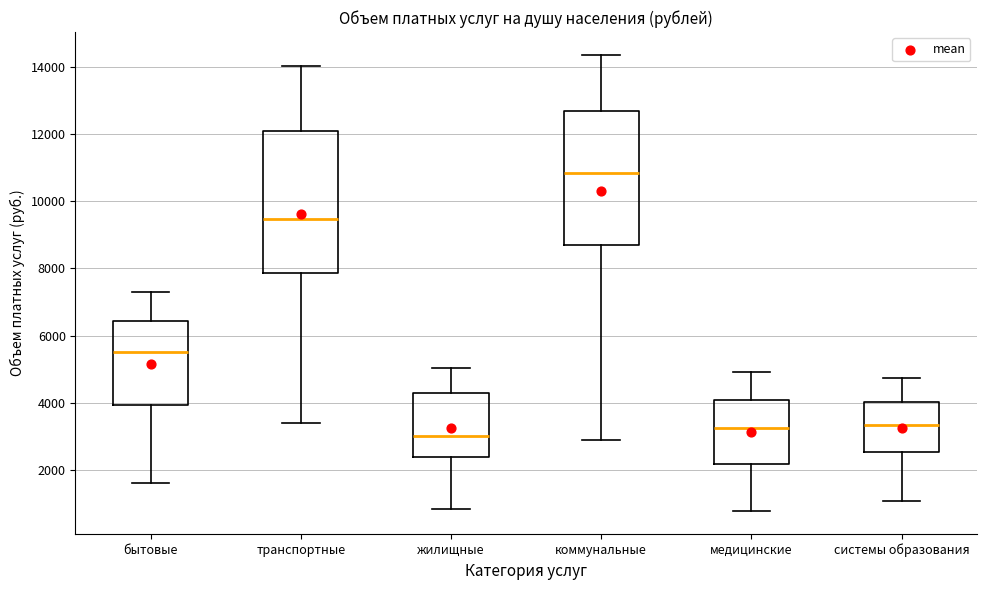

Where is the lower edge of the box for транспортные on the y-axis? The values are not printed on the chart, so give them approximately, as read against the axis.

7800